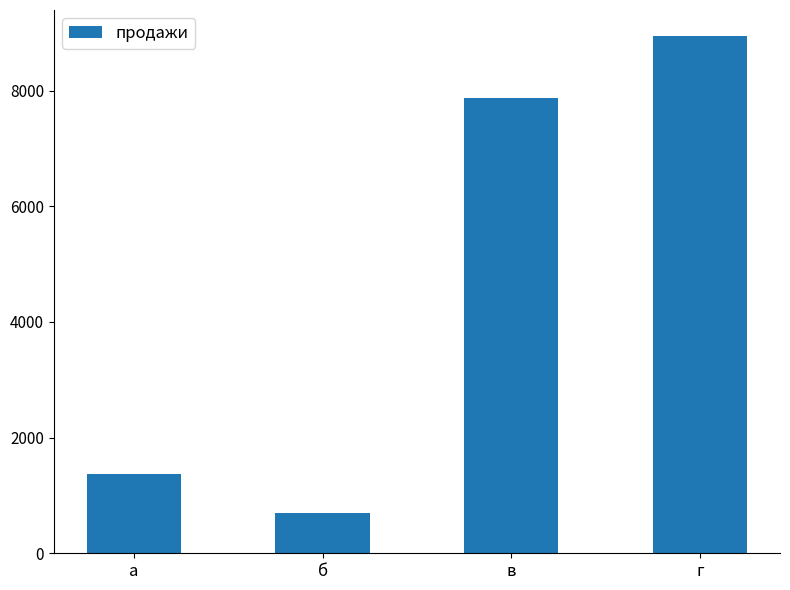

The value at в is 7874. True or false?

True